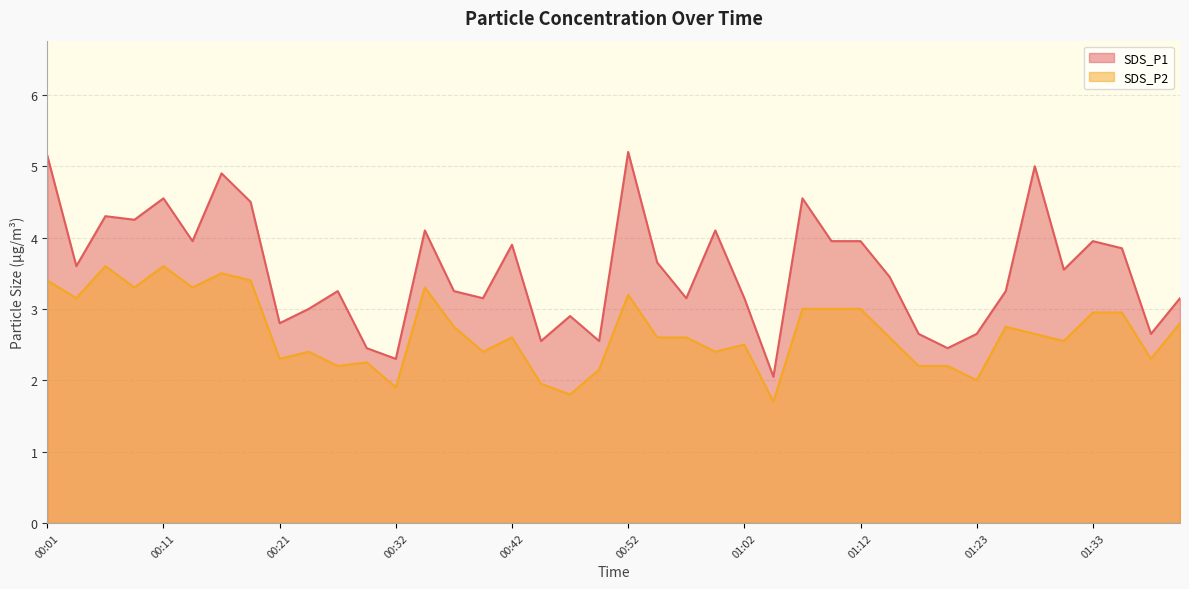

At 00:26, list the series in order from smallest to largest.

SDS_P2, SDS_P1